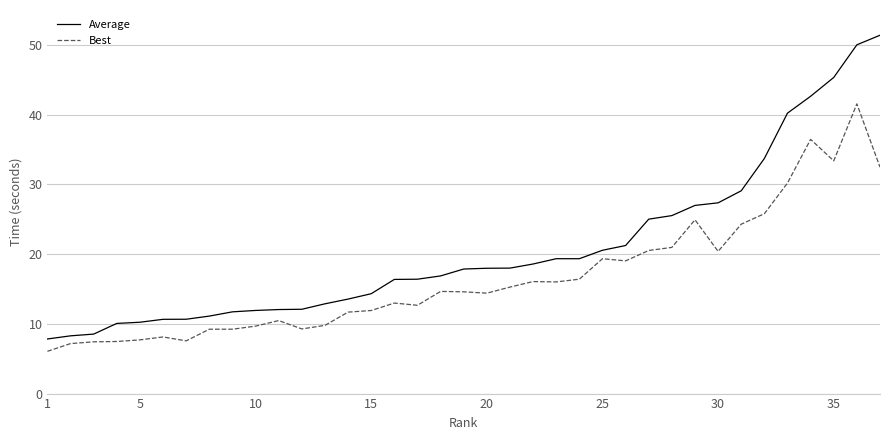

Which series has the largest total across all categories?

Average